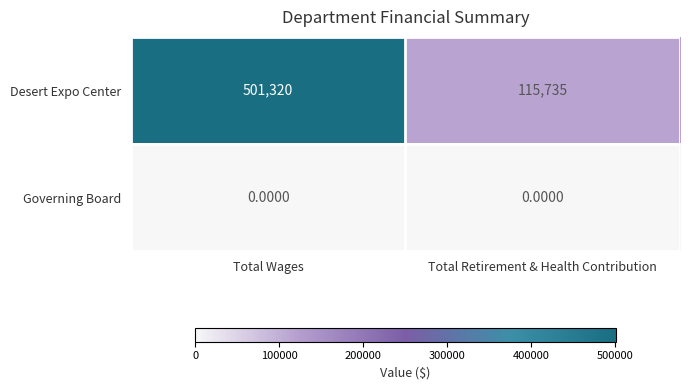

What is the difference between the highest and lowest values at Total Retirement & Health Contribution?

115735